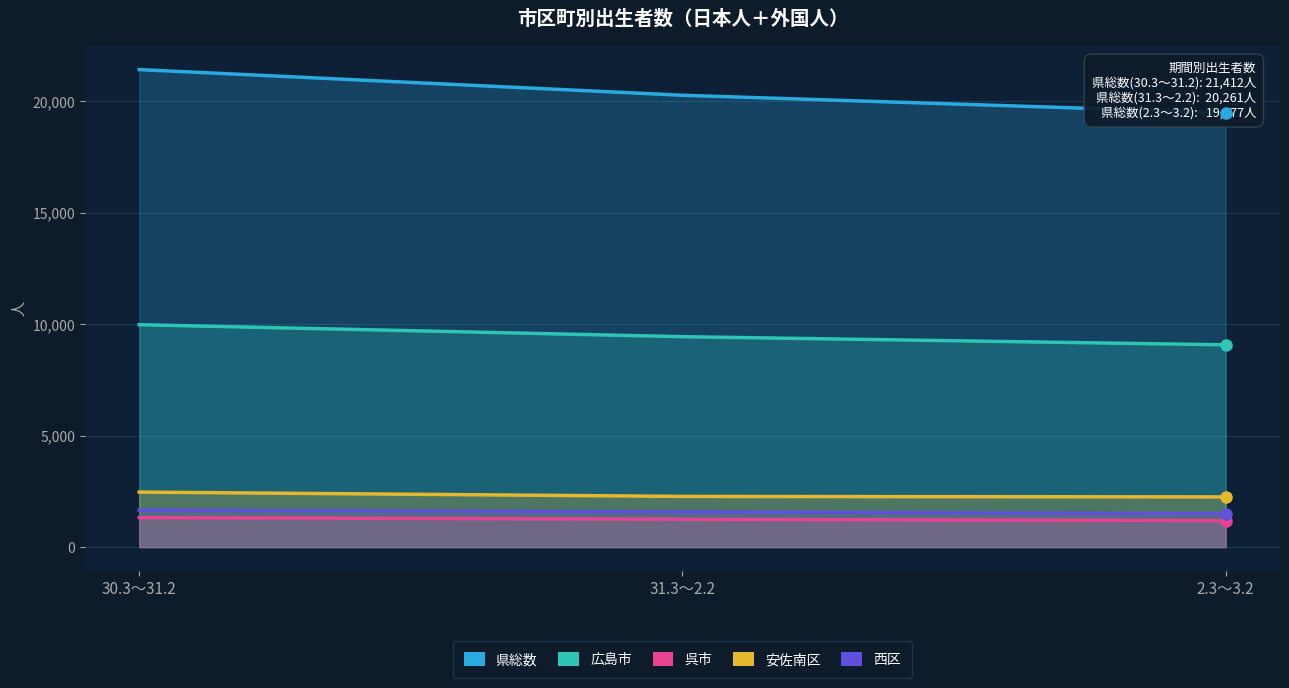

Which has a higher value, 30.3～31.2 or 2.3～3.2?

30.3～31.2